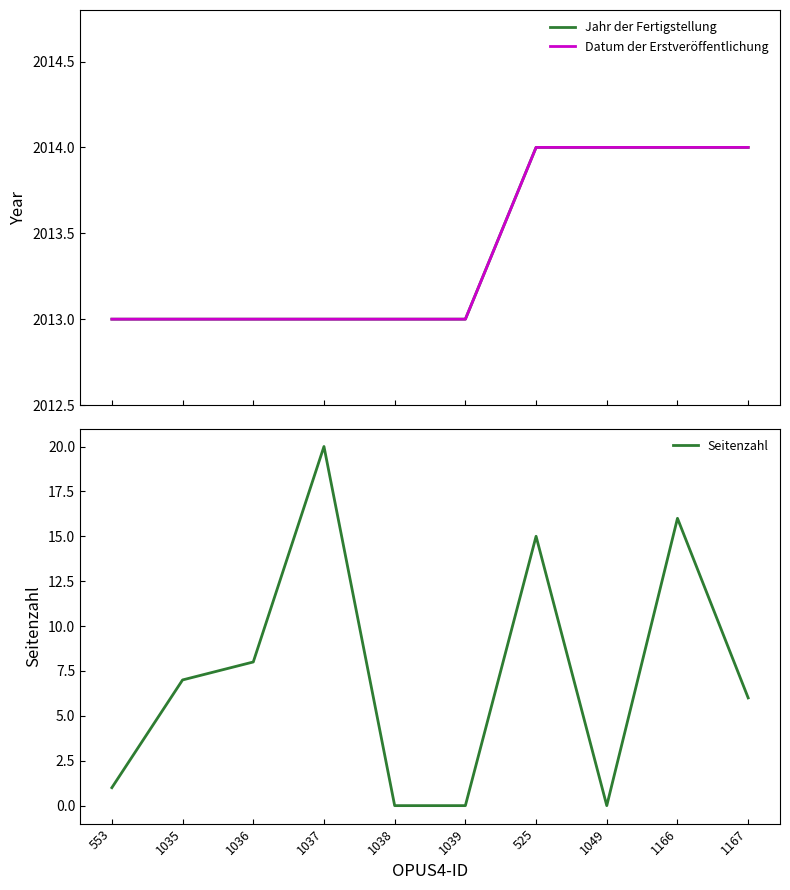

Count the number of data series in this chart.

3